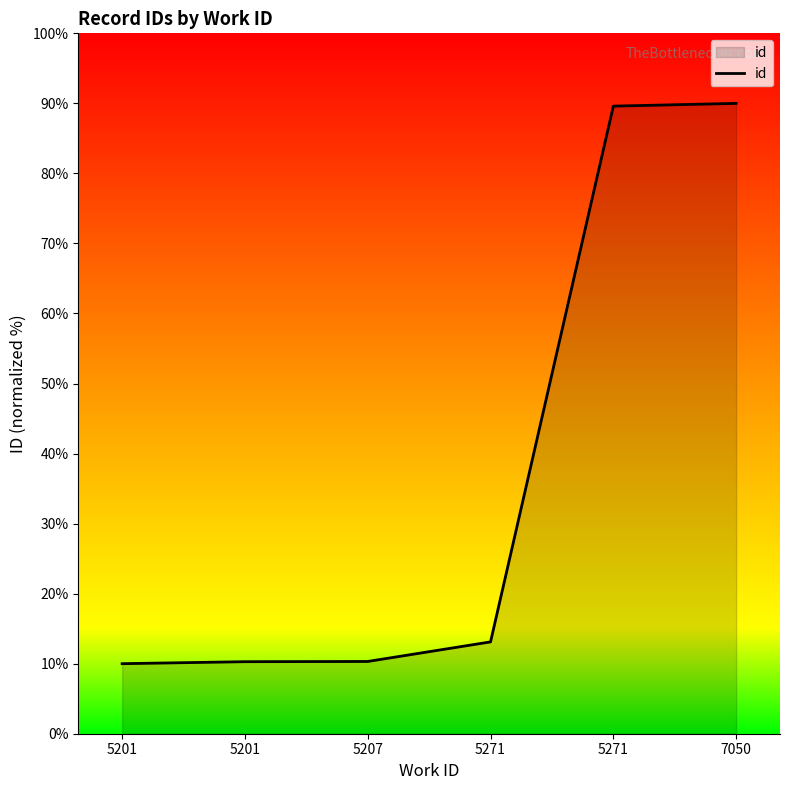

The chart shows a value of 131.2 at 7050. True or false?

False